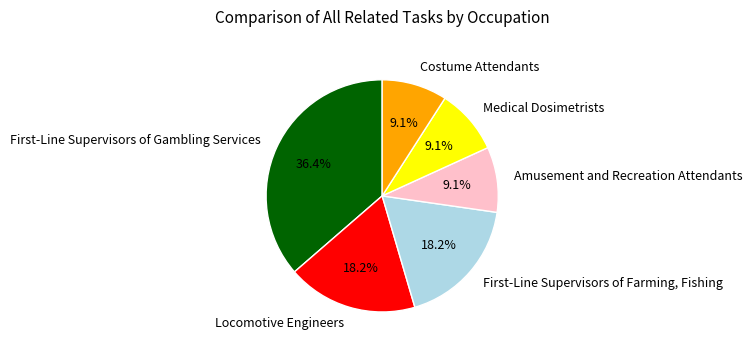

Which slice is the largest?

First-Line Supervisors of Gambling Services